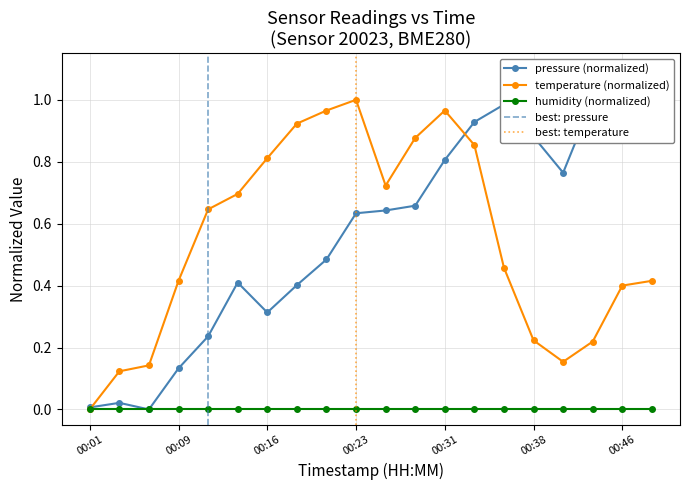

Which series changed the most between 00:06 and 00:19?

temperature